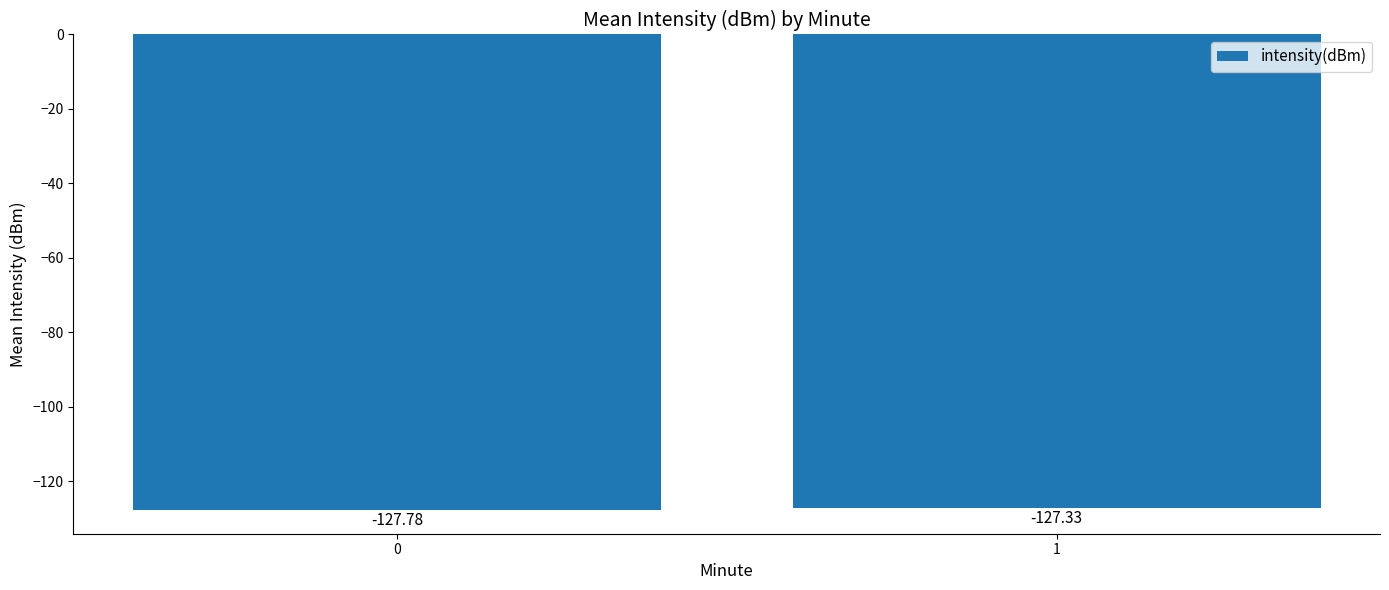

List the labels in order of value, smallest first.

0, 1